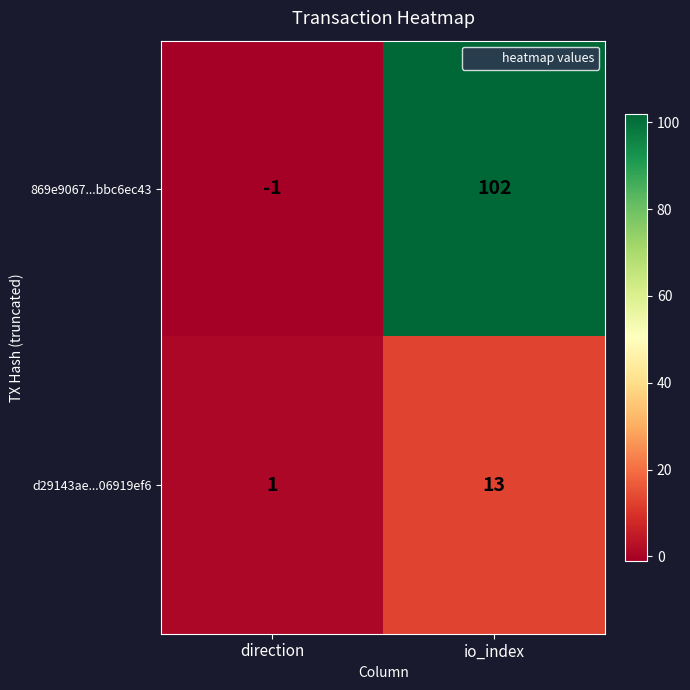

Which series has the largest total across all categories?

869e9067...bbc6ec43